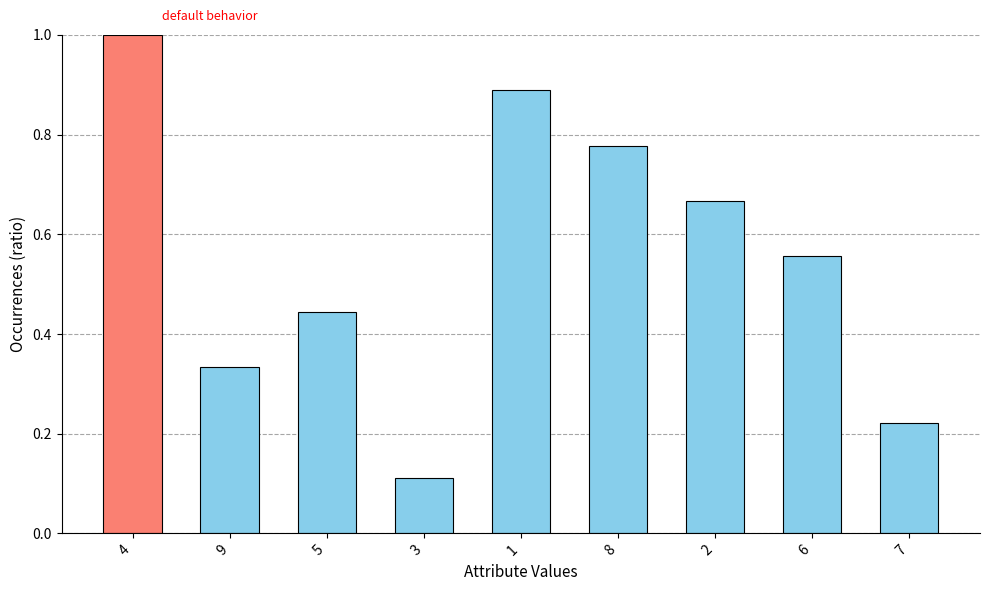

The chart shows a value of 1.3 at 1. True or false?

False